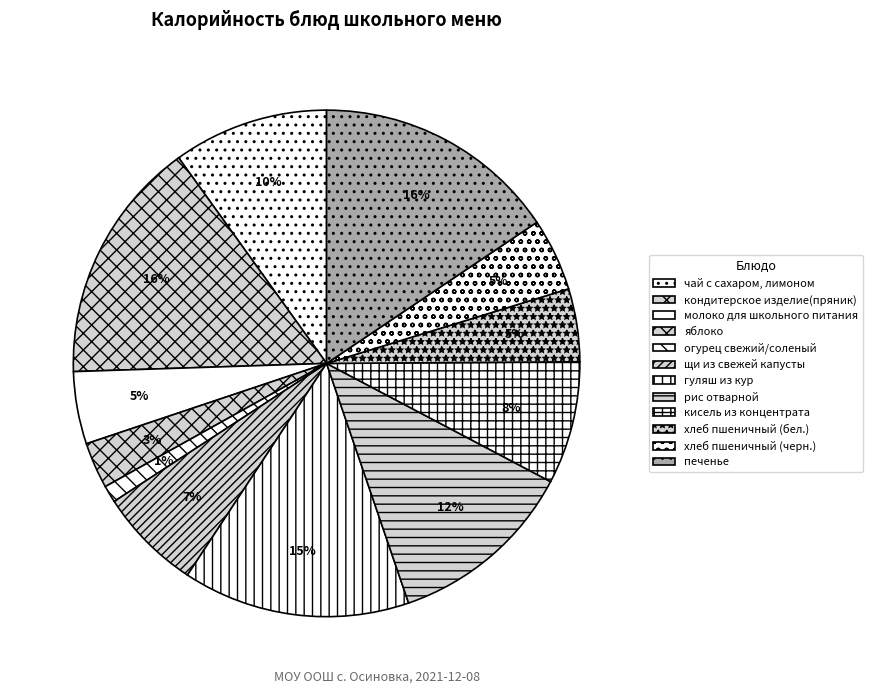

To the nearest percent, what is the combined percentage of печенье and чай с сахаром, лимоном?

26%